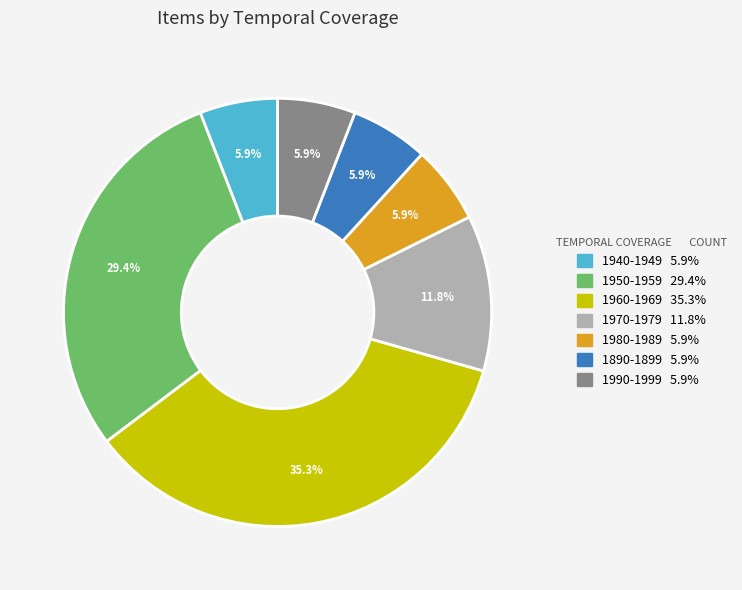

How many slices are in this pie chart?

7